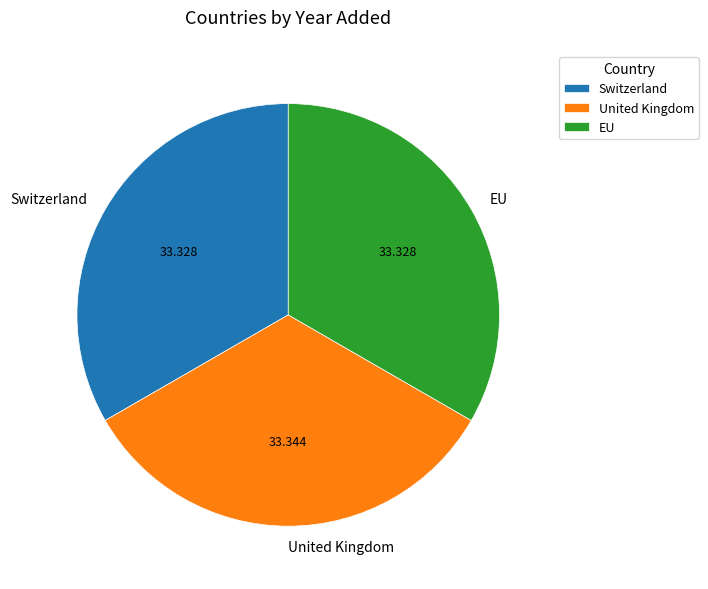

The Switzerland slice represents 24% of the pie. True or false?

False